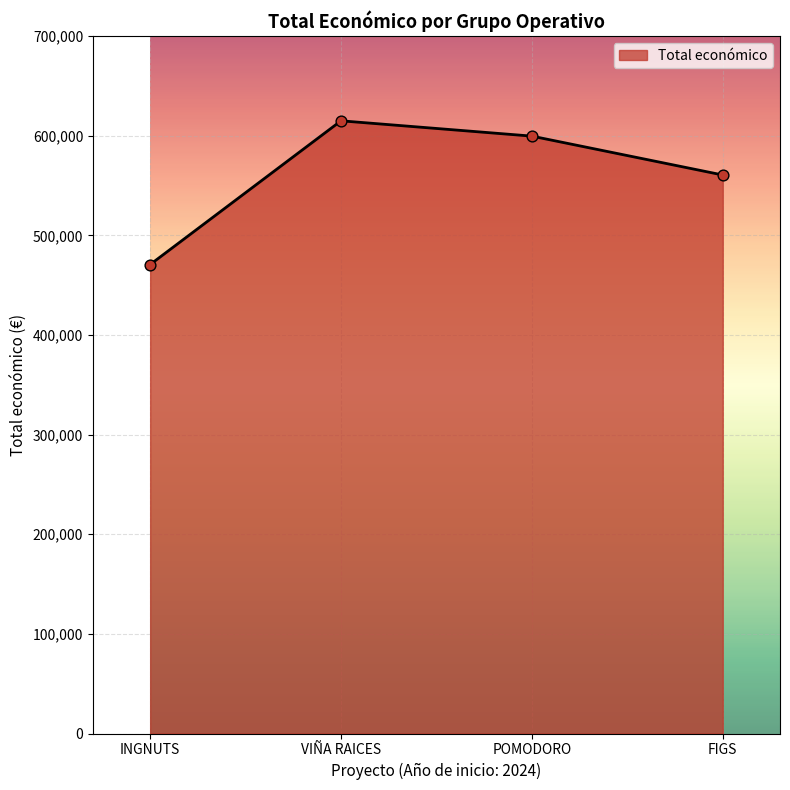

What is the change in value from POMODORO to FIGS?

-39011